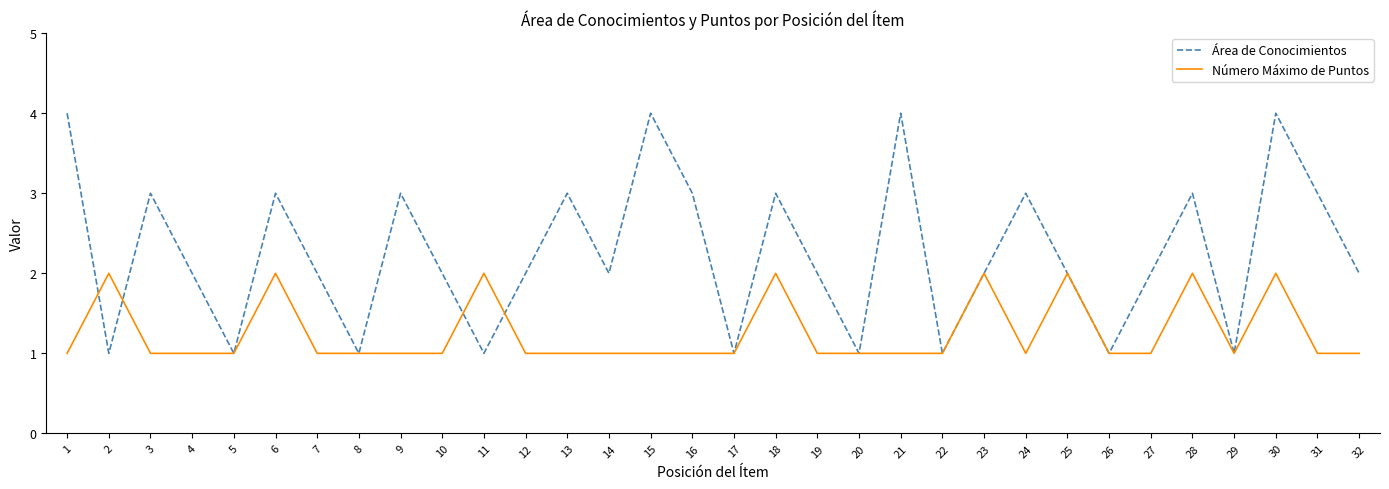

The Número Máximo de Puntos series shows 1 at 15. True or false?

True